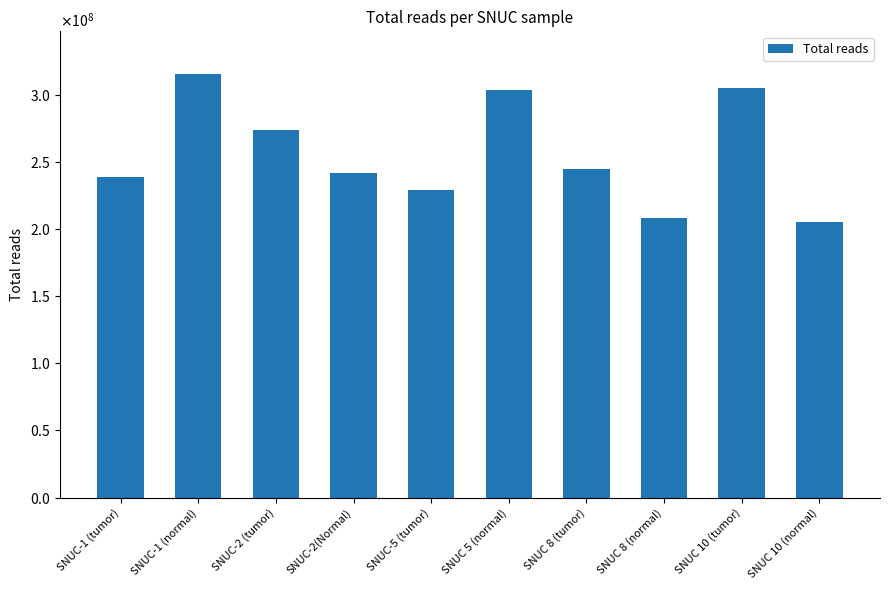

Between SNUC-5 (tumor) and SNUC 5 (normal), which is larger?

SNUC 5 (normal)